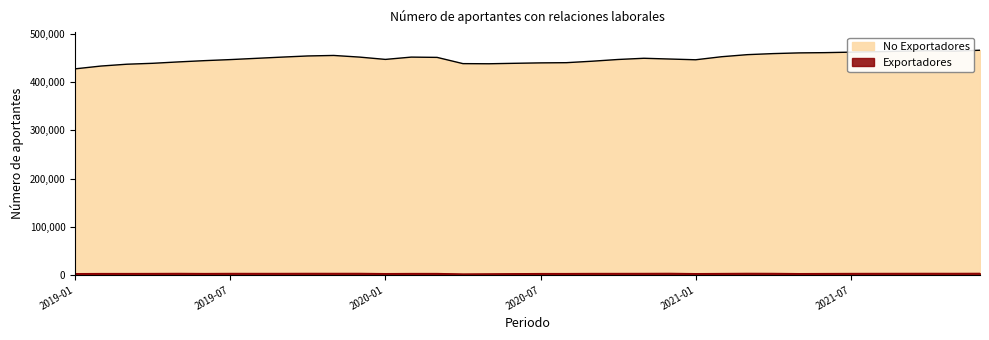

How many series are shown in this chart?

2